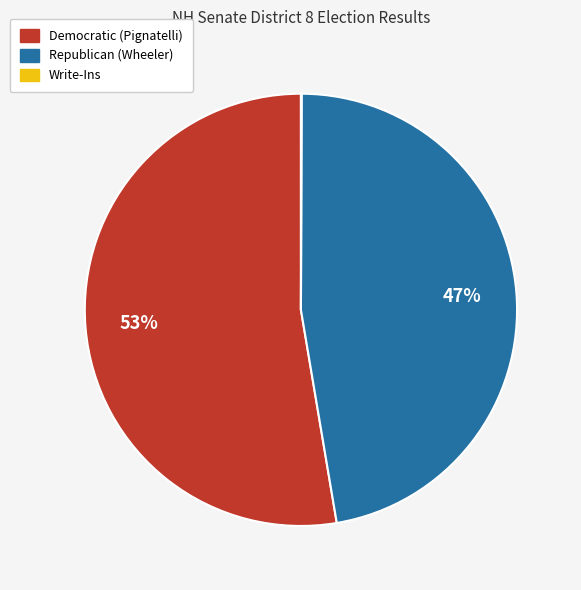

Does Democratic (Pignatelli) account for over 50% of the chart?

Yes